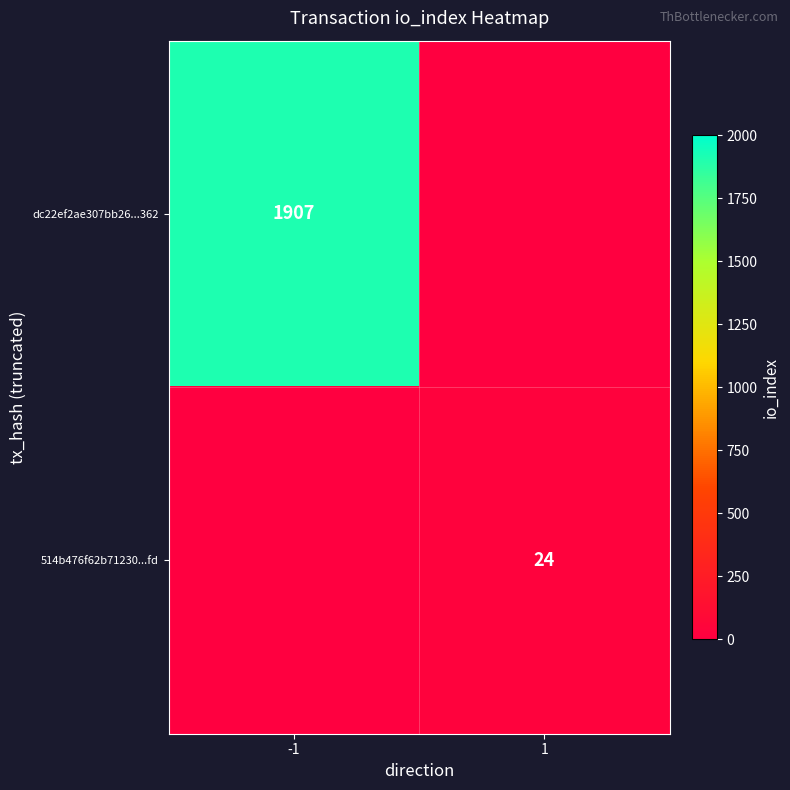

Is it true that dc22ef2ae307bb26...362 equals 1907 at -1?

True